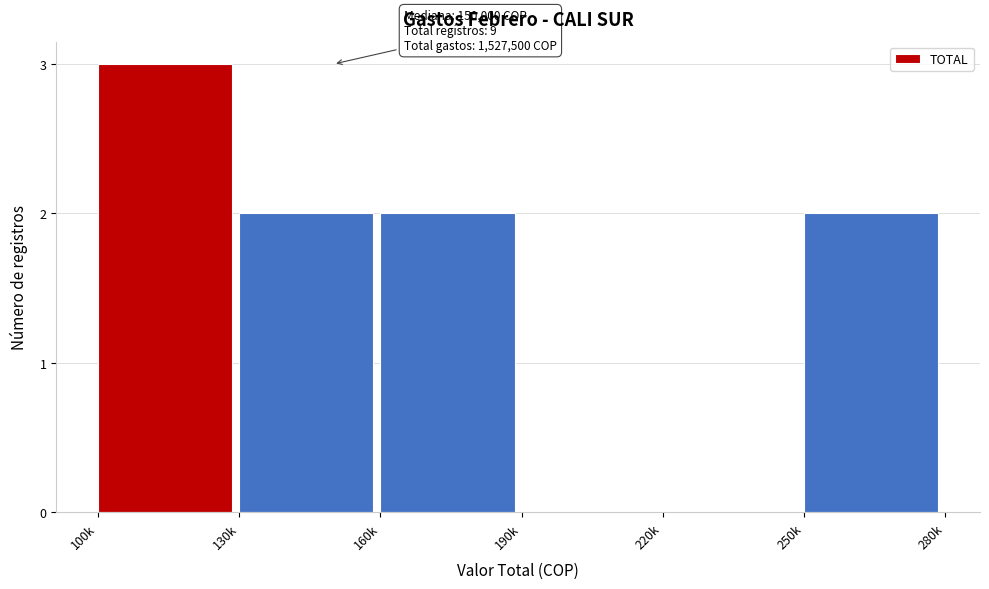

Reading left to right, transcribe all the data shown in this chart.

100k=3	130k=2	160k=2	190k=0	220k=0	250k=2